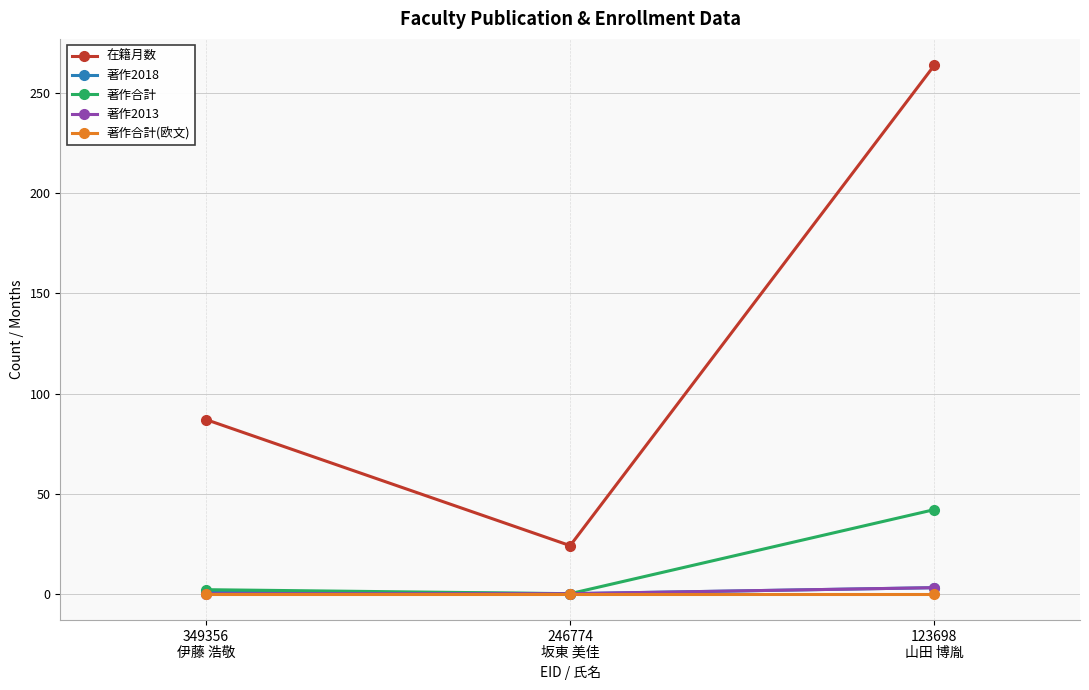

Which series has the widest spread of values?

在籍月数